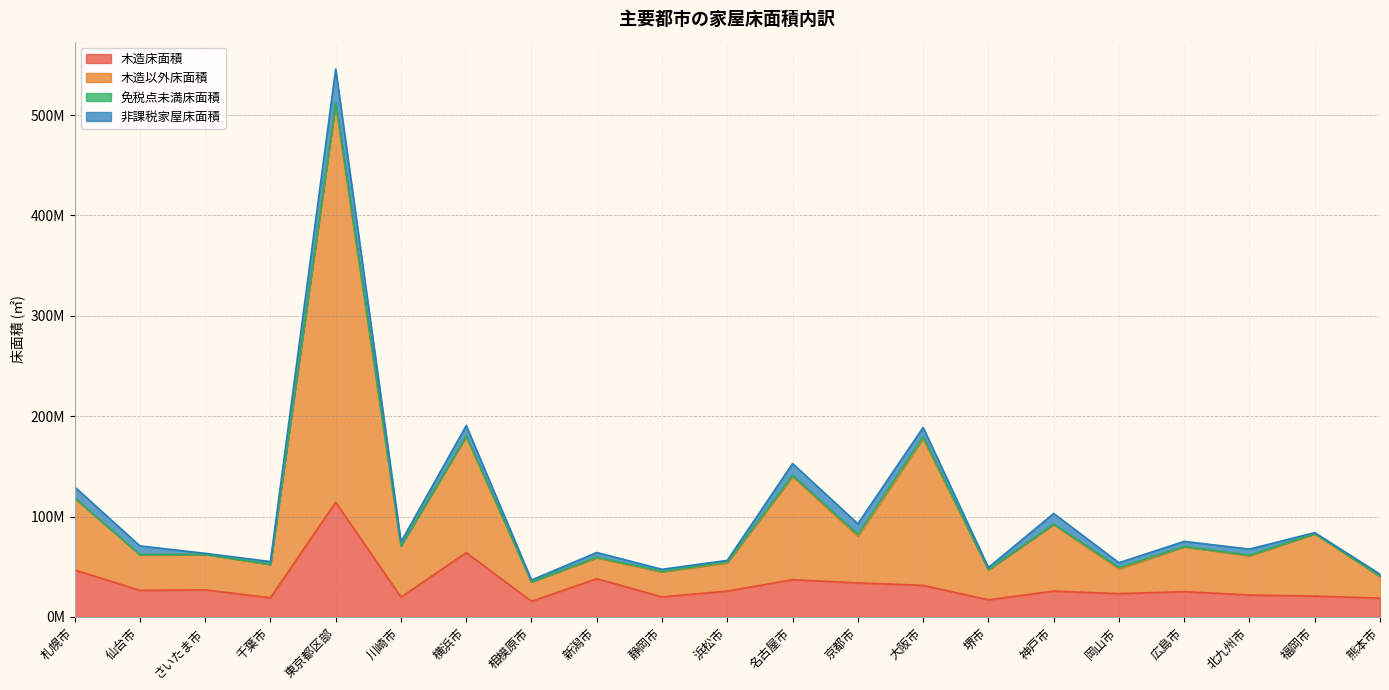

Which series has the largest total across all categories?

木造以外床面積